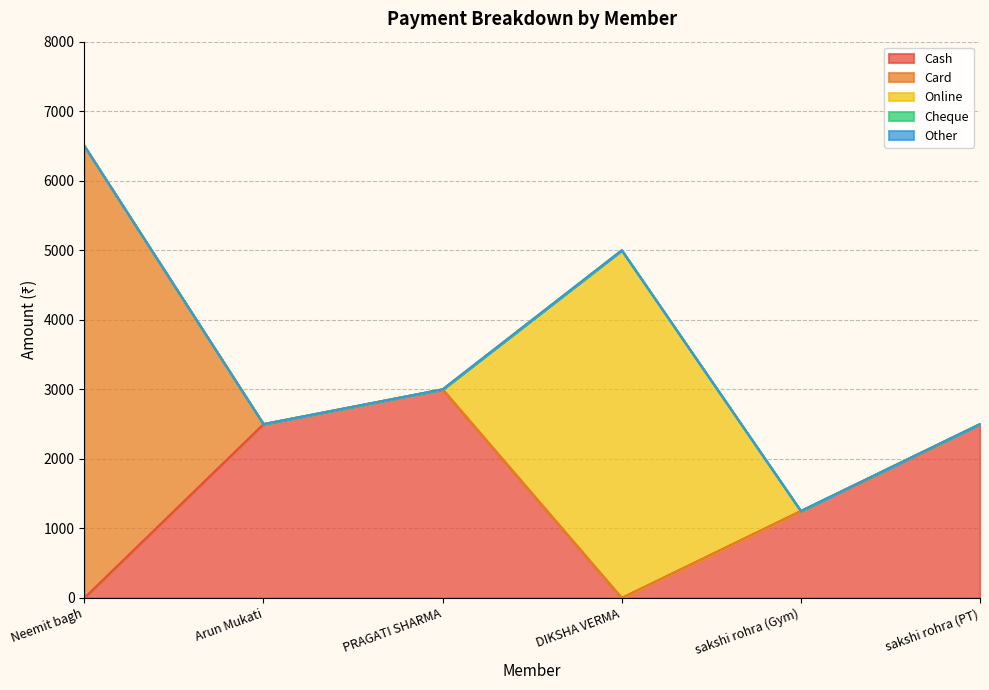

How many data points in Cash are above 2500?

1